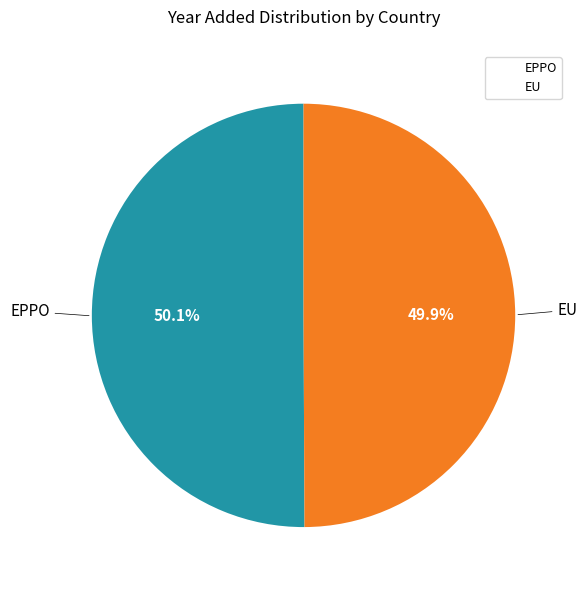

Is there any slice that represents more than half of the pie?

Yes